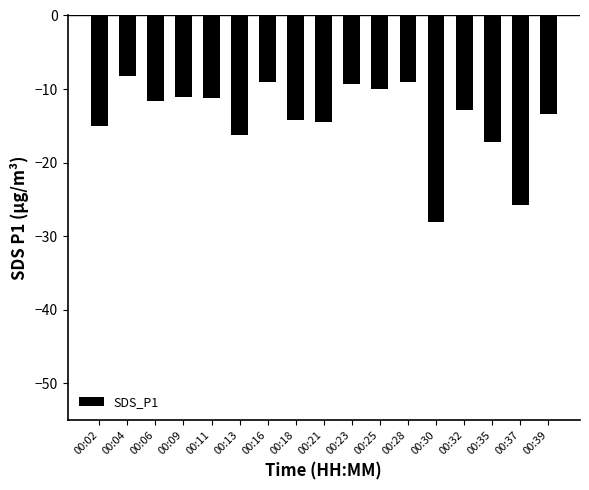

Are the bars horizontal?

No